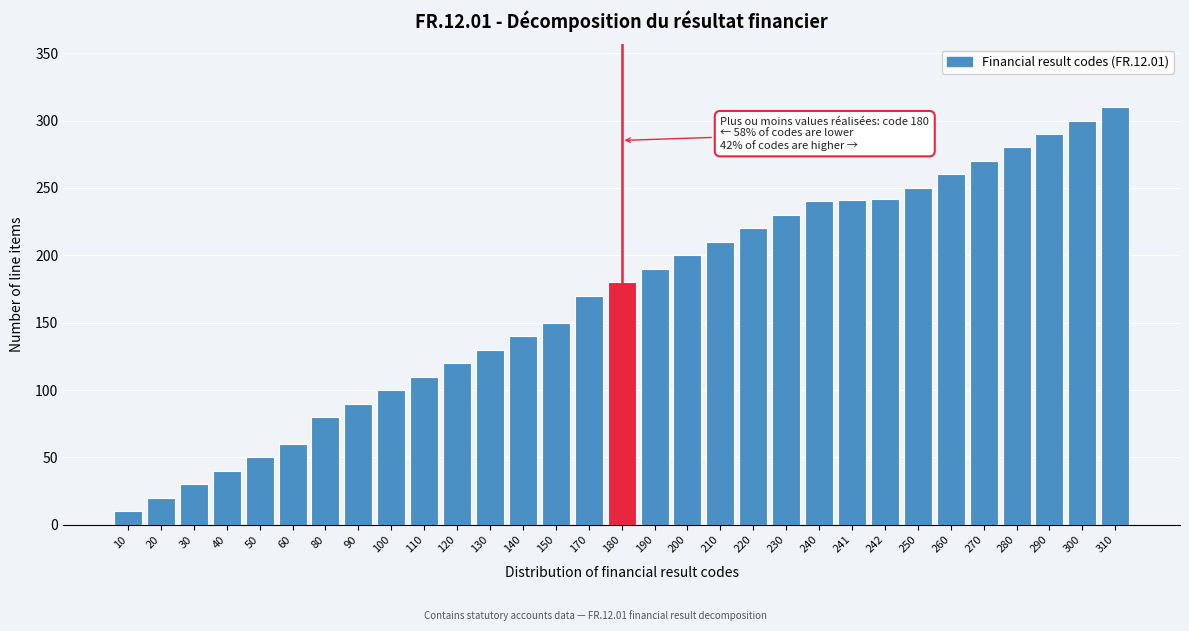

What is the change in value from 170 to 310?

+140